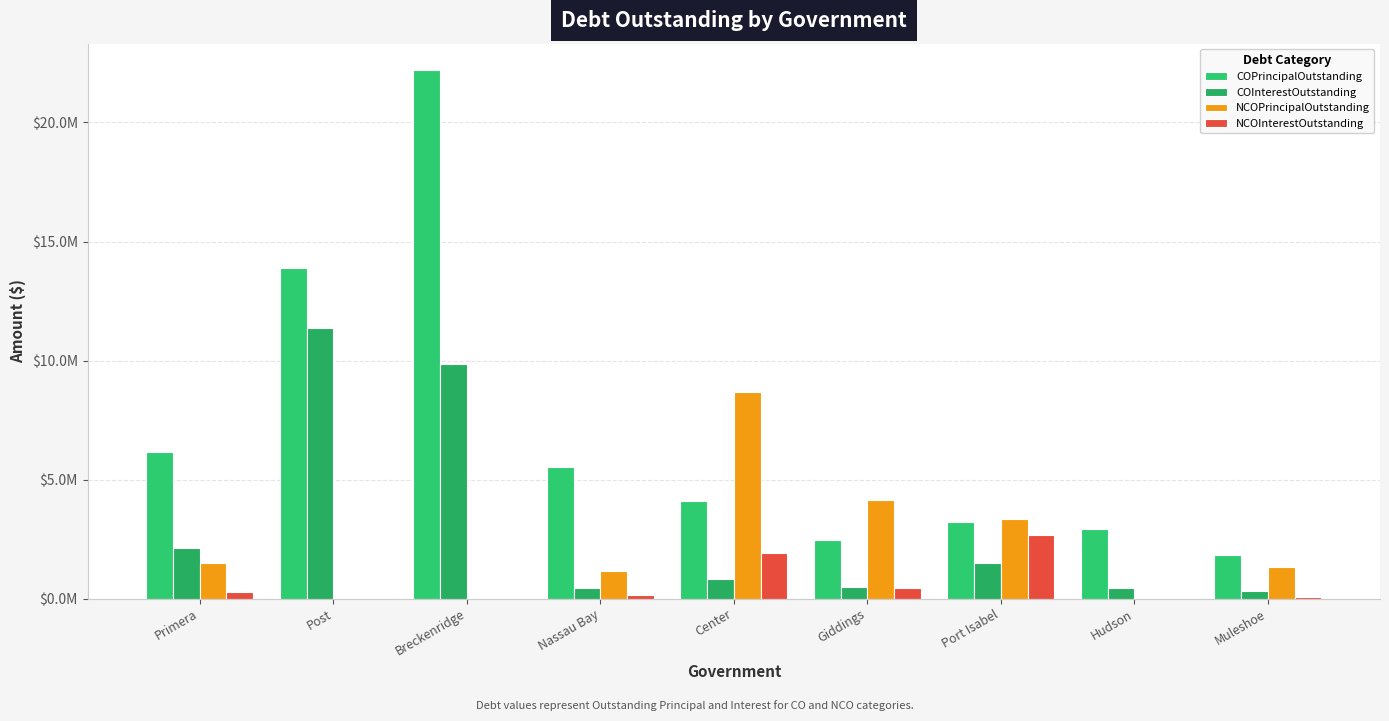

True or false: COPrincipalOutstanding has a value of 3938466.2 at Giddings.

False